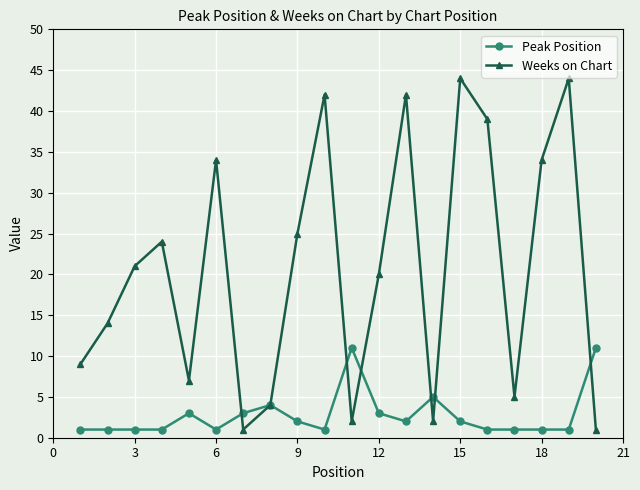

How many data points does each series have?

20